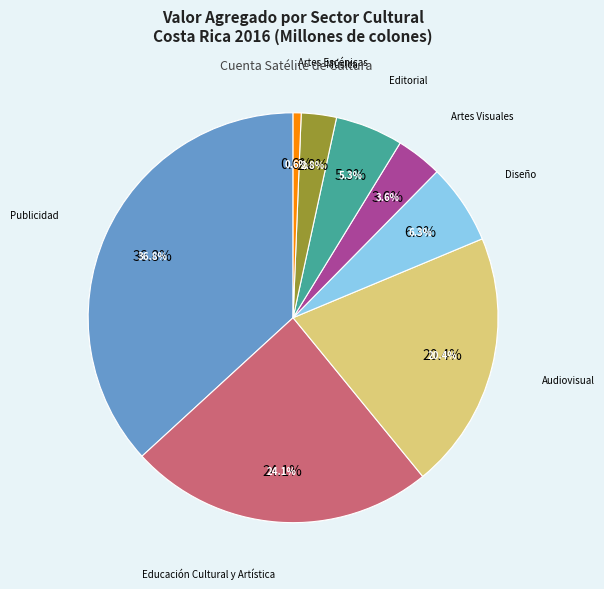

Does Artes Escénicas account for over 50% of the chart?

No